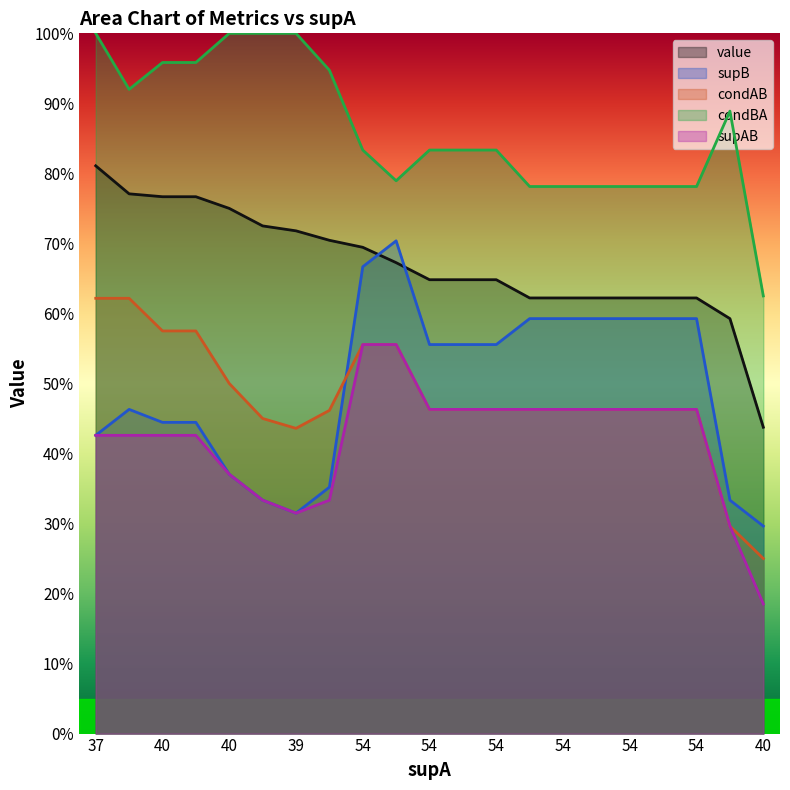

Rank the categories by supAB value from lowest to highest.

40, 54, 39, 40, 39, 40, 37, 37, 40, 40, 54, 54, 54, 54, 54, 54, 54, 54, 54, 54, 54